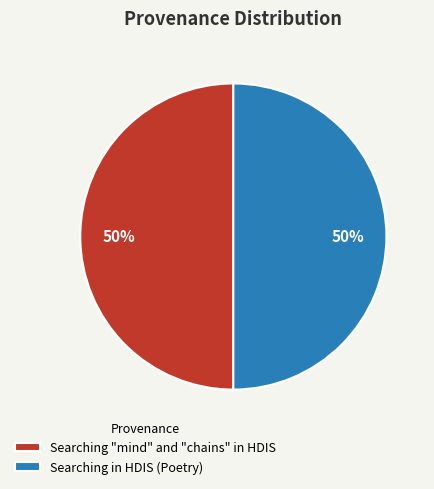

What percentage is the Searching in HDIS (Poetry) slice, to the nearest percent?

50%